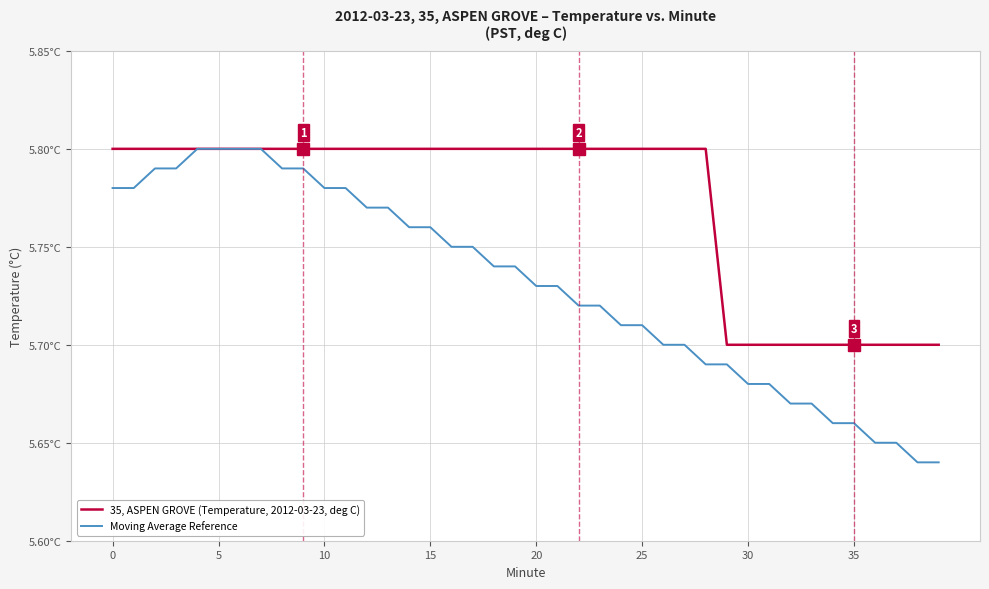

Does the chart have visible grid lines?

Yes